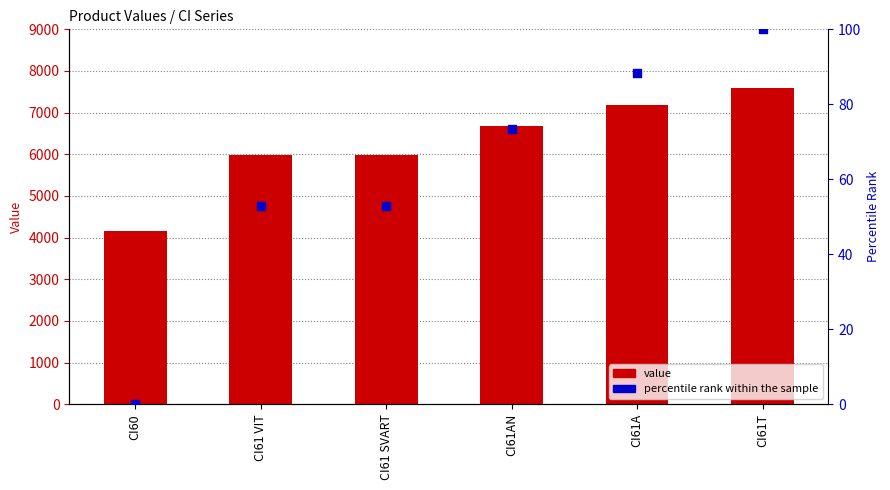

Which series has the largest Y range (max minus min)?

value